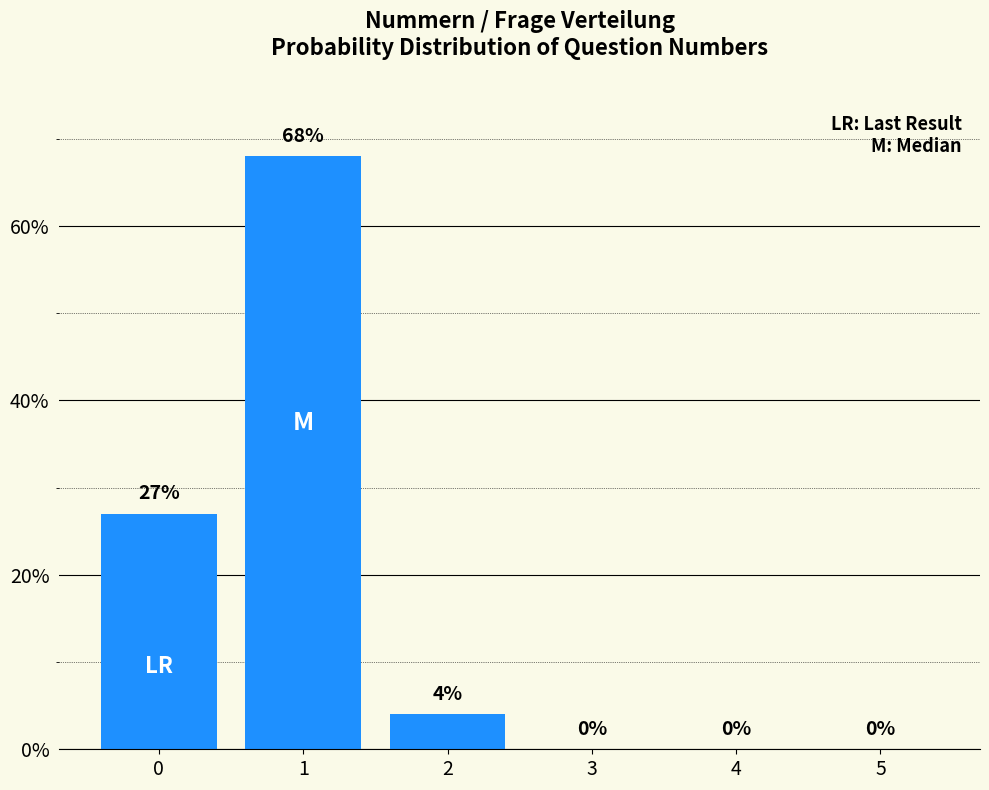

What is the approximate value at 2?

4